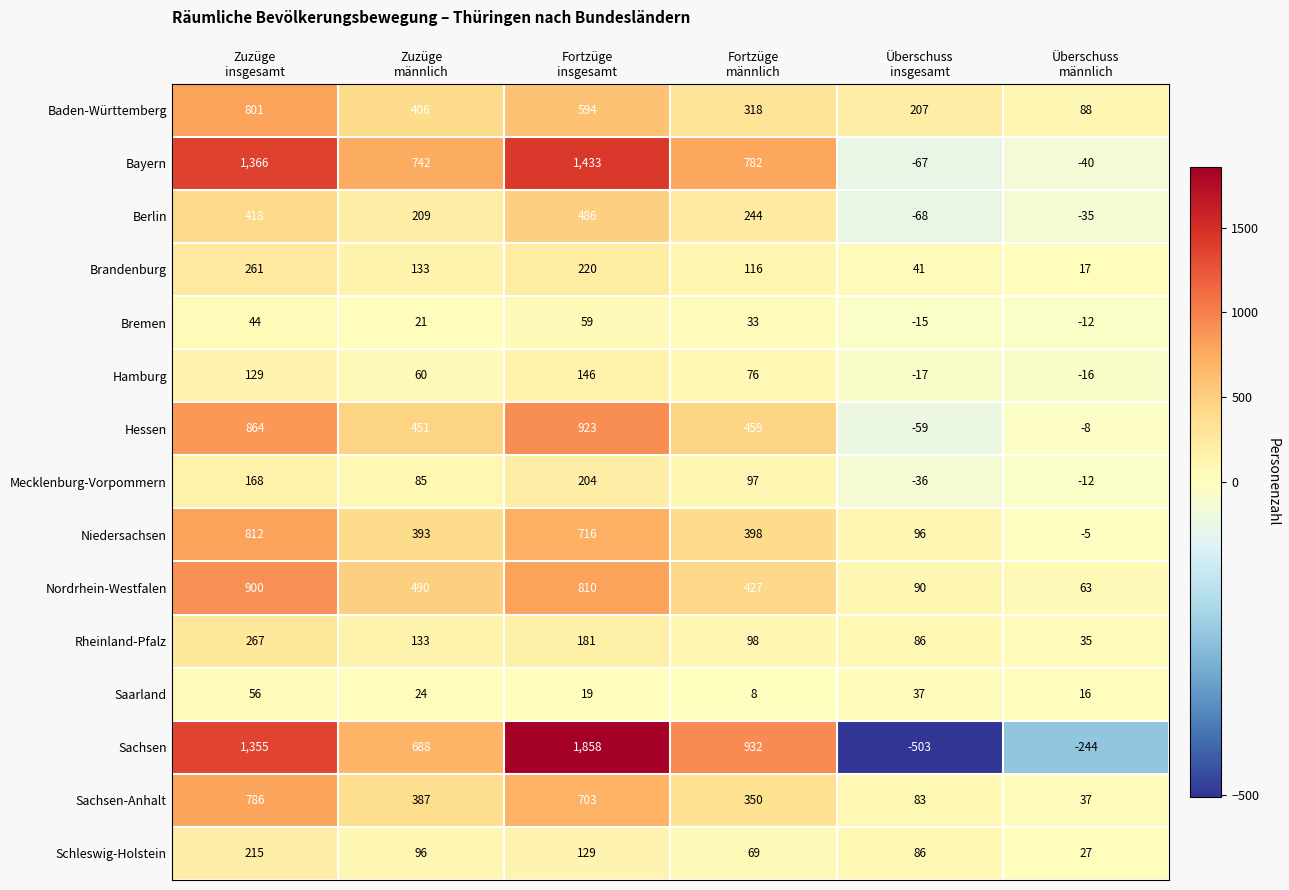

Which series has the largest total across all categories?

Bayern